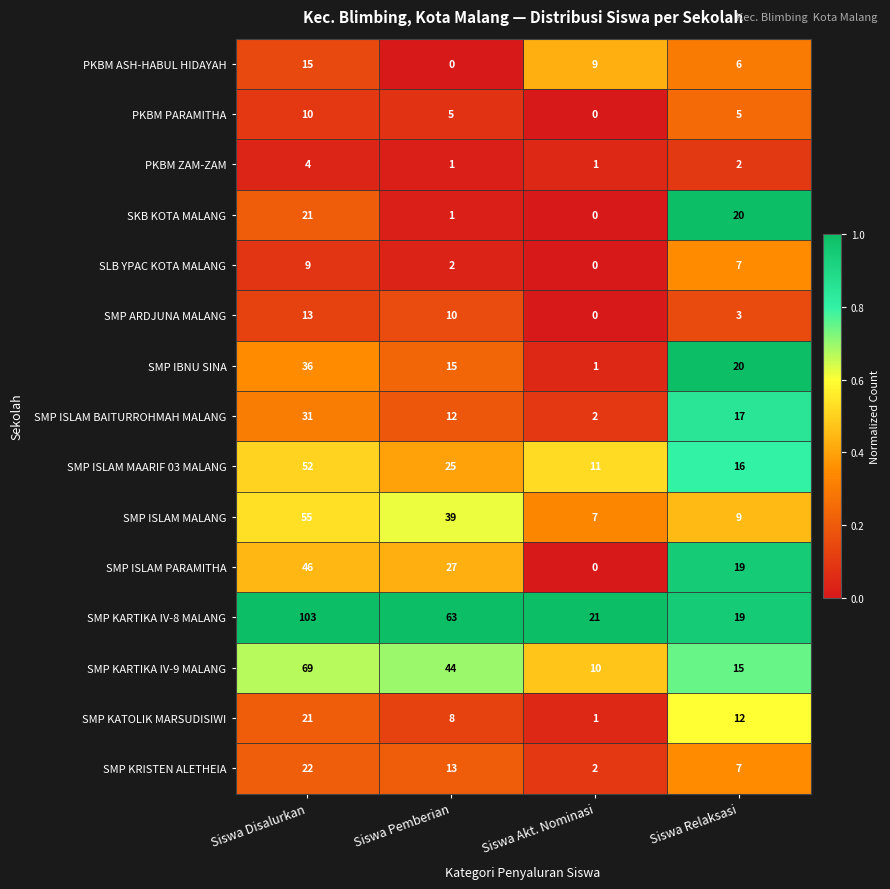

True or false: SMP ARDJUNA MALANG has a value of 0 at Siswa Akt. Nominasi.

True